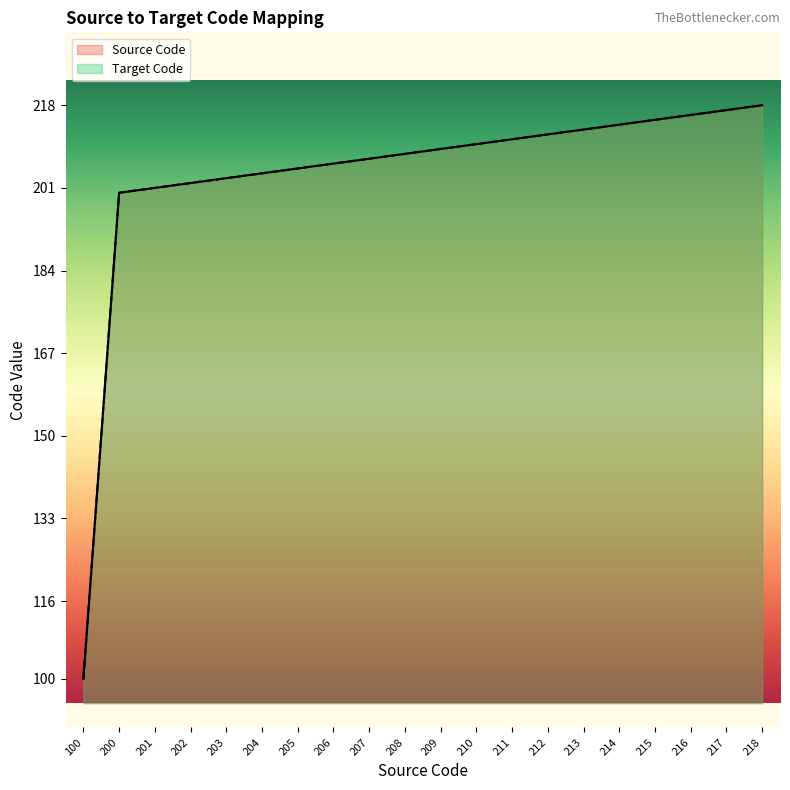

Which series has the largest total across all categories?

Source Code